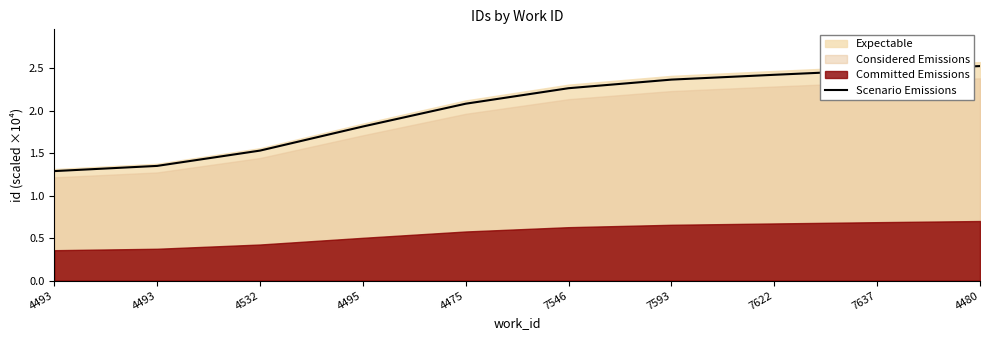

Reading left to right, extract all data points from this chart.

1.3	1.3	1.5	1.8	2.1	2.3	2.4	2.4	2.5	2.5